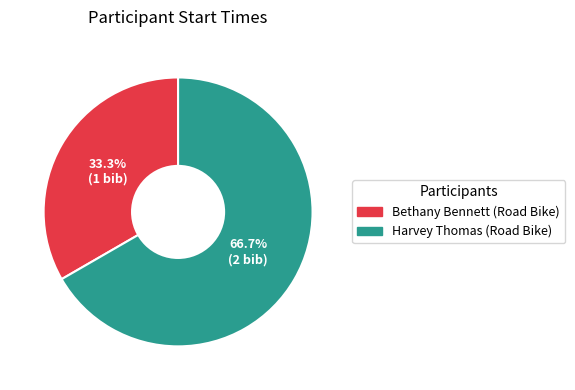

Does any single category account for the majority?

Yes